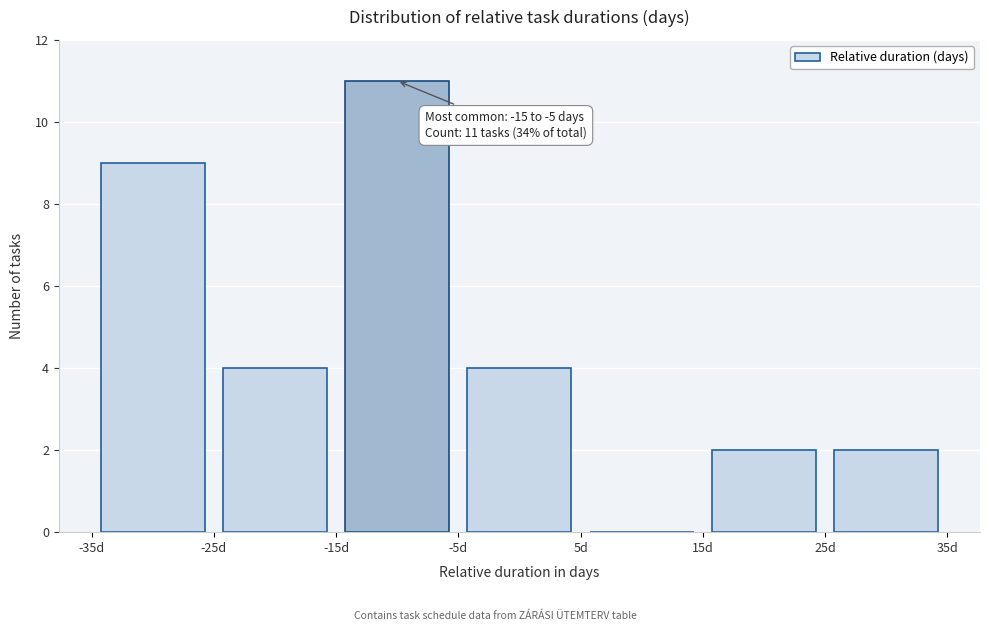

Which range on the x-axis has the tallest bar?

-15 to -5